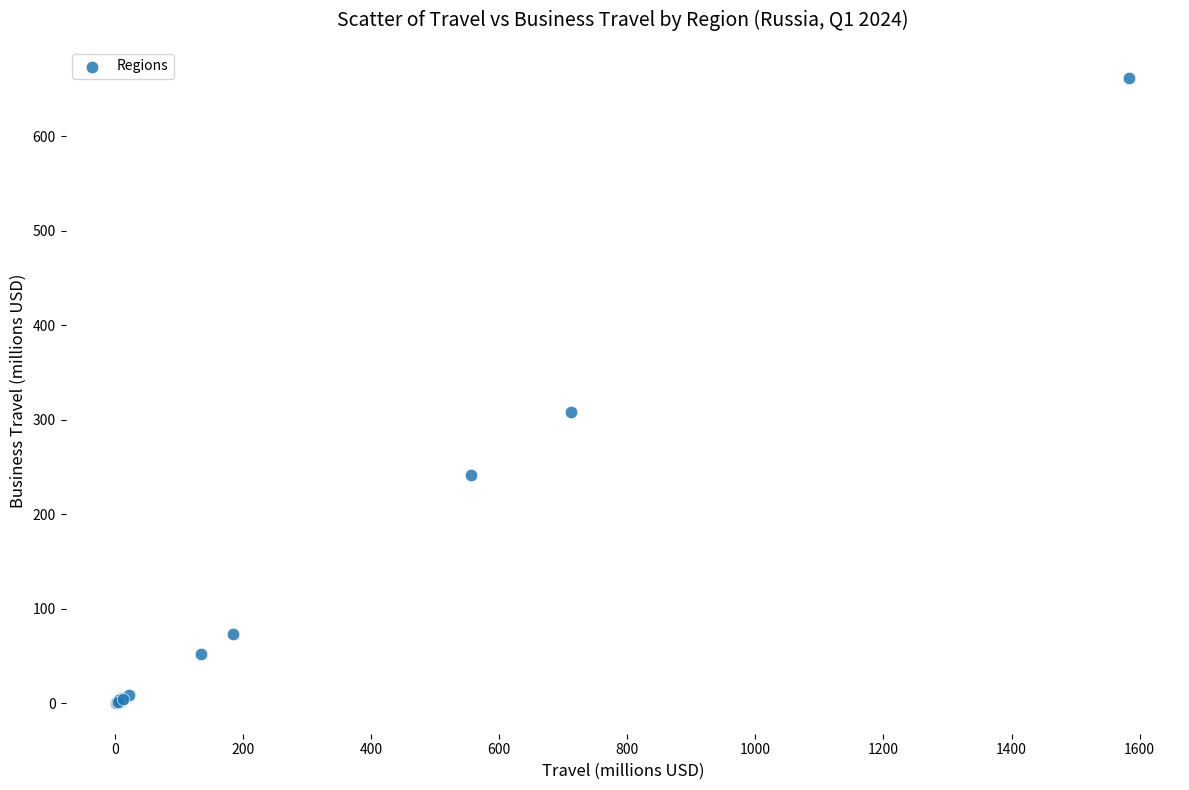

What Y value in the scatter plot is closest to 331?

307.9